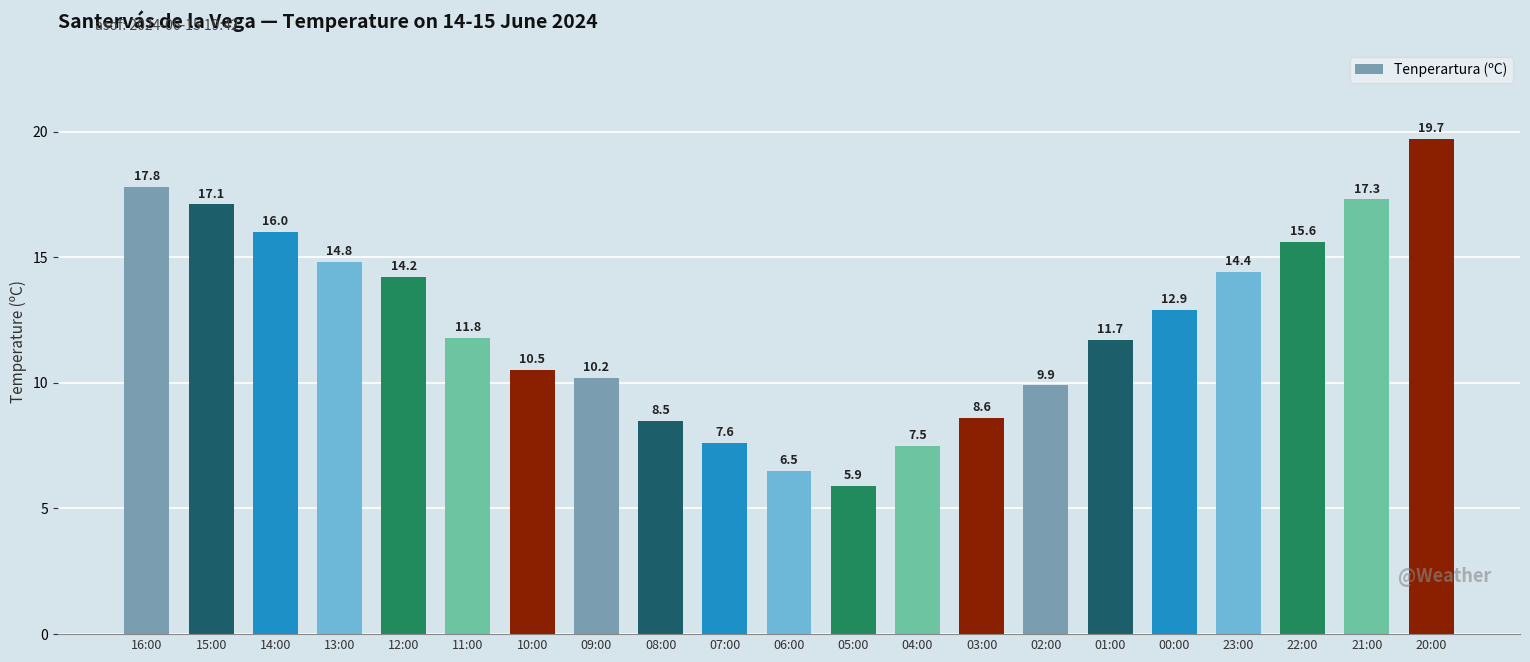

What is the difference between the maximum and minimum values?

13.8